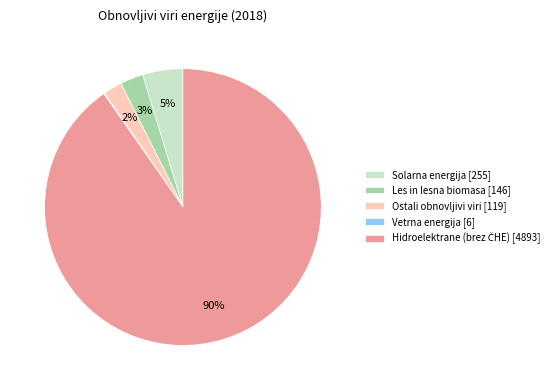

The Ostali obnovljivi viri [119] slice represents 2% of the pie. True or false?

True